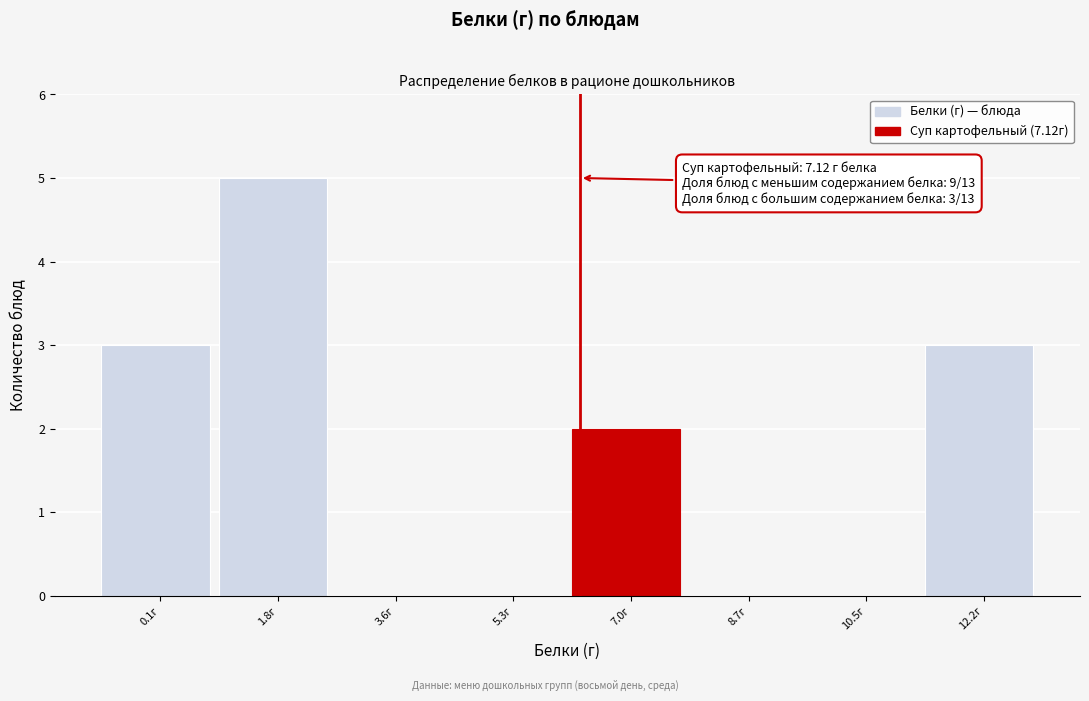

Reading right to left, what are all the values shown in this chart?

12.2г=3	10.5г=0	8.7г=0	7.0г=2	5.3г=0	3.6г=0	1.8г=5	0.1г=3